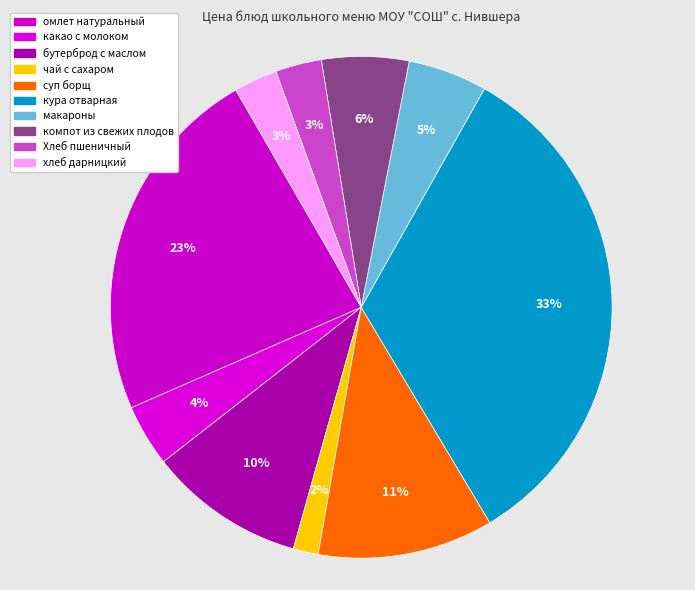

How many segments does this pie chart have?

10